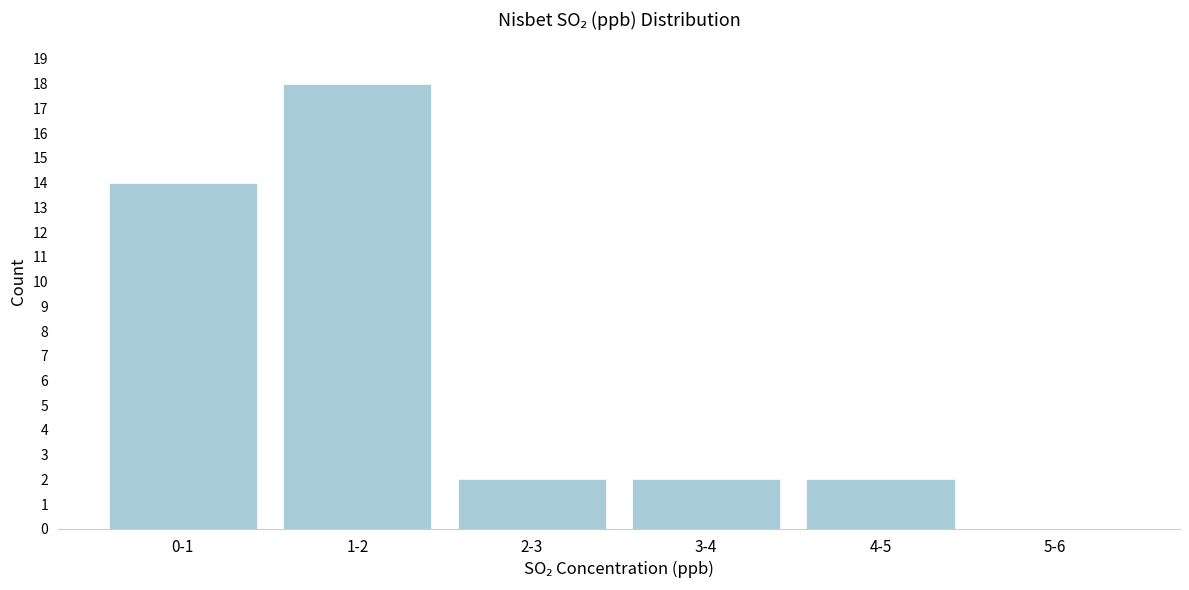

Reading left to right, extract all data points from this chart.

0-1=14	1-2=18	2-3=2	3-4=2	4-5=2	5-6=0